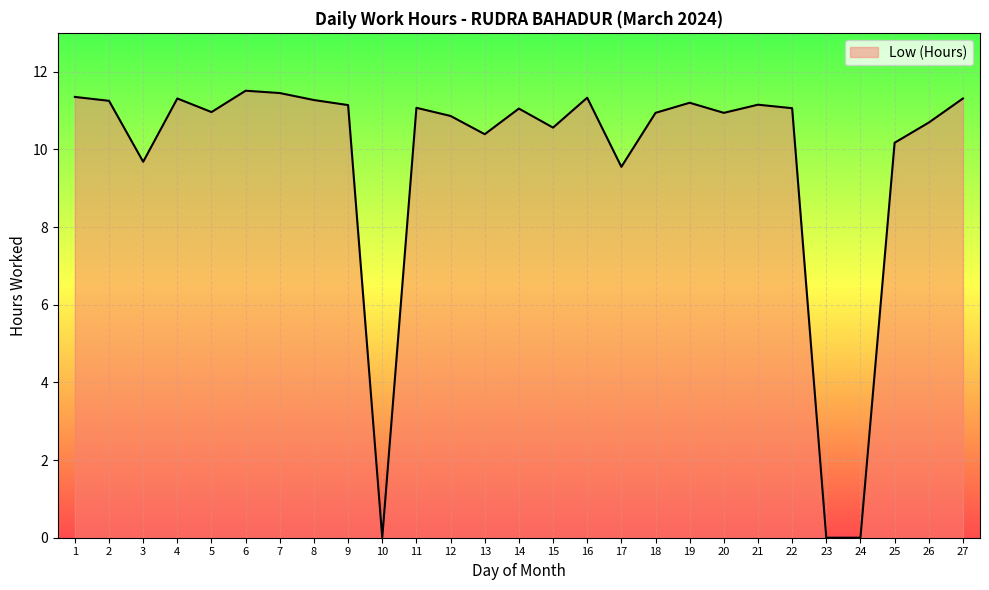

What is the ratio of the value at 17 to the value at 8?

0.8